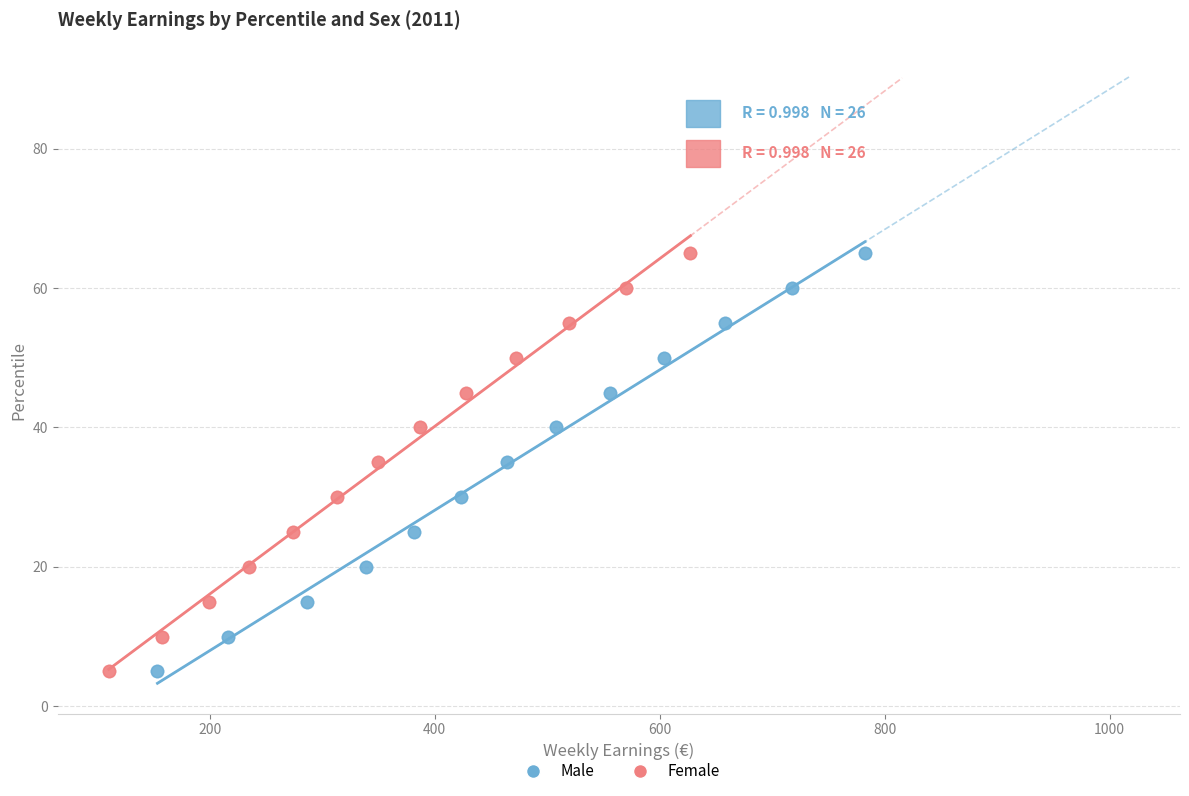

What are all the series names shown in the legend?

Male, Female